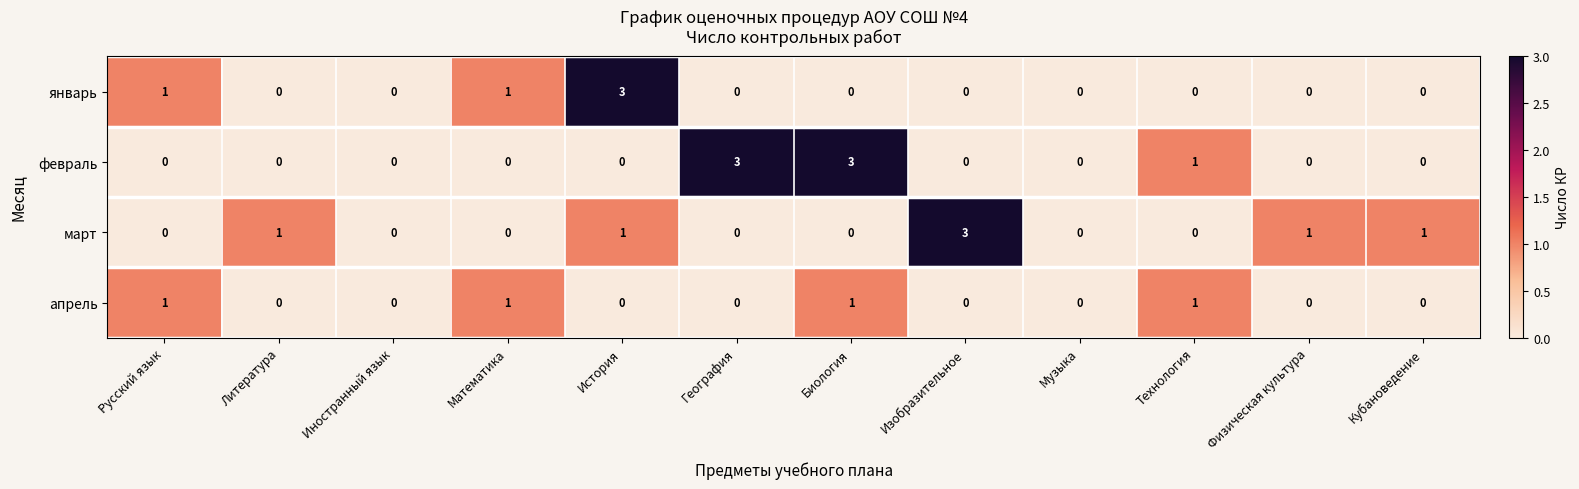

What is the total value across all series at Изобразительное?

3